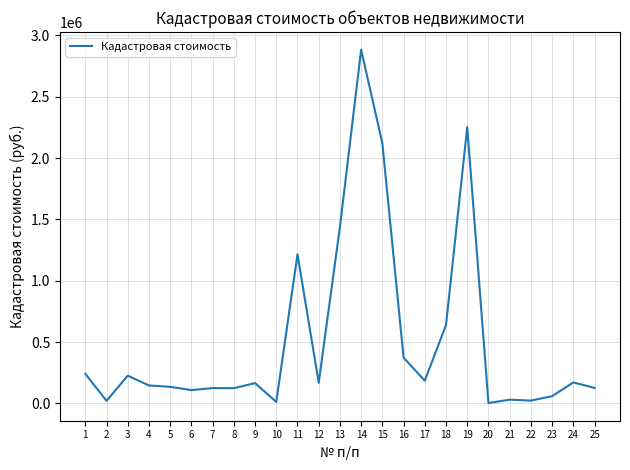

The value at 10 is 12131.1. True or false?

True